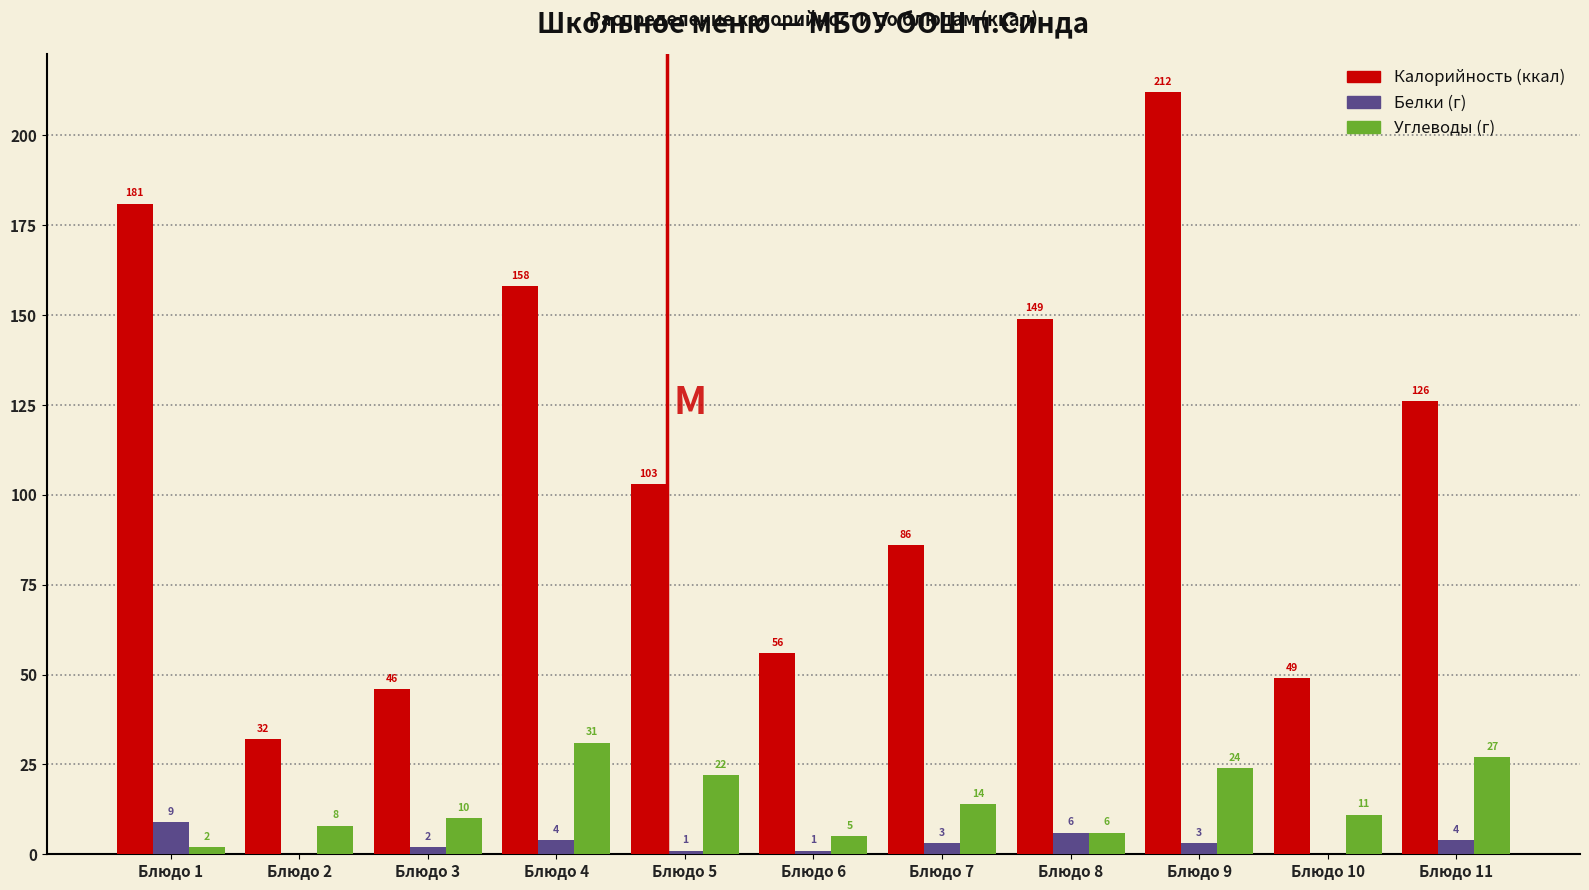

Reading left to right, transcribe all the data shown in this chart.

Калорийность: Блюдо 1=181	Блюдо 2=32	Блюдо 3=46	Блюдо 4=158	Блюдо 5=103	Блюдо 6=56	Блюдо 7=86	Блюдо 8=149	Блюдо 9=212	Блюдо 10=49	Блюдо 11=126
Белки: Блюдо 1=9	Блюдо 2=0	Блюдо 3=2	Блюдо 4=4	Блюдо 5=1	Блюдо 6=1	Блюдо 7=3	Блюдо 8=6	Блюдо 9=3	Блюдо 10=0	Блюдо 11=4
Углеводы: Блюдо 1=2	Блюдо 2=8	Блюдо 3=10	Блюдо 4=31	Блюдо 5=22	Блюдо 6=5	Блюдо 7=14	Блюдо 8=6	Блюдо 9=24	Блюдо 10=11	Блюдо 11=27